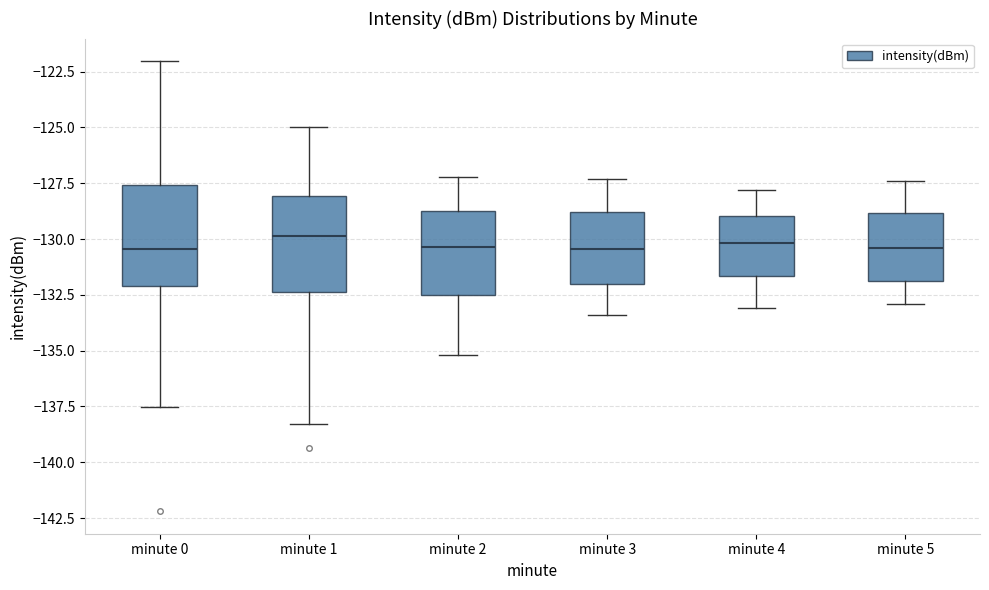

Where does the median line of the box for minute 4 sit on the y-axis? The values are not printed on the chart, so give them approximately, as read against the axis.

-130.0